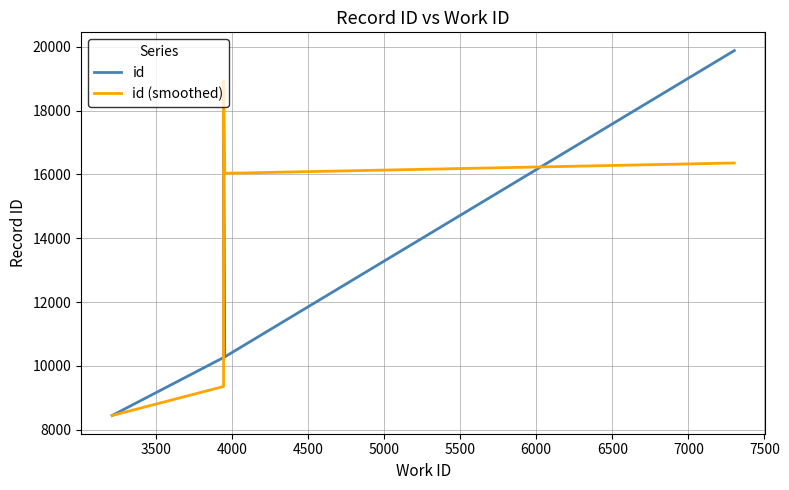

Which series has the largest total across all categories?

id